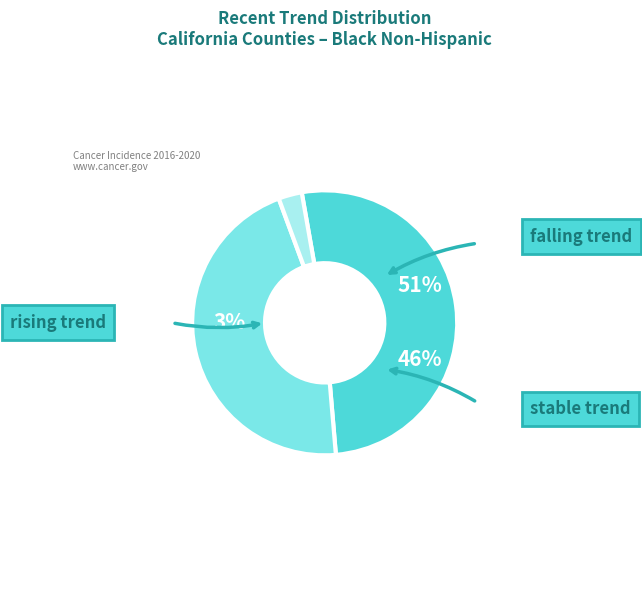

What portion of the pie excludes rising?

97.1%